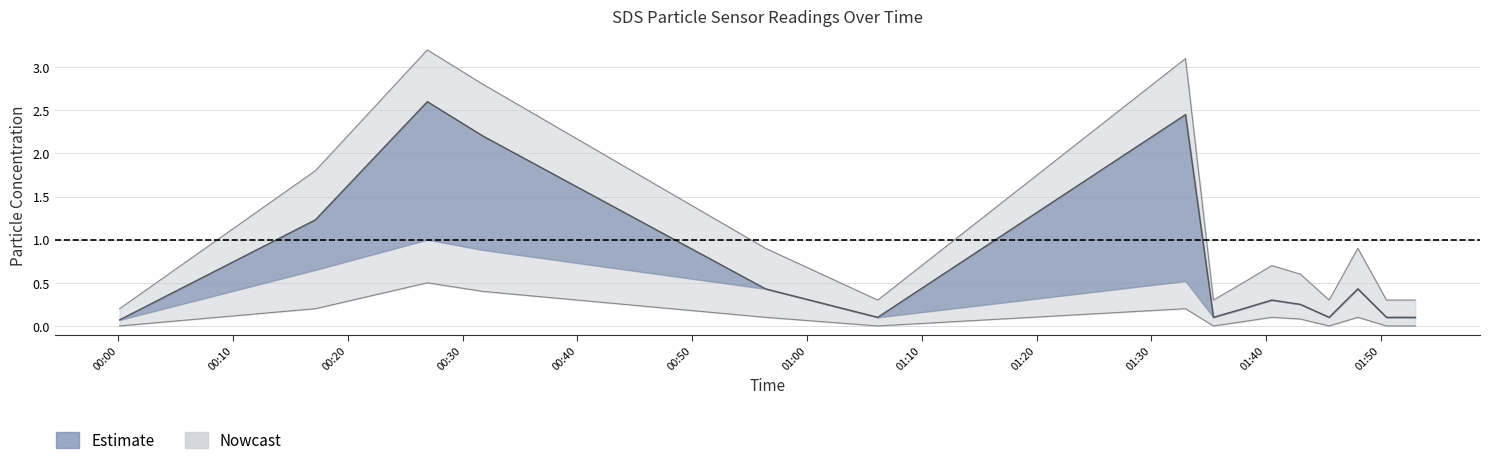

How many series are shown in this chart?

2